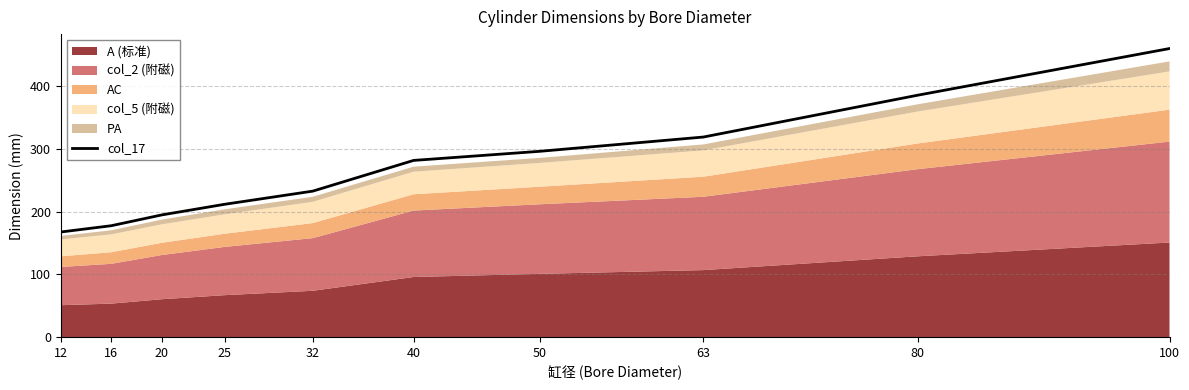

Is it true that the value at 16 is 177.8?

True